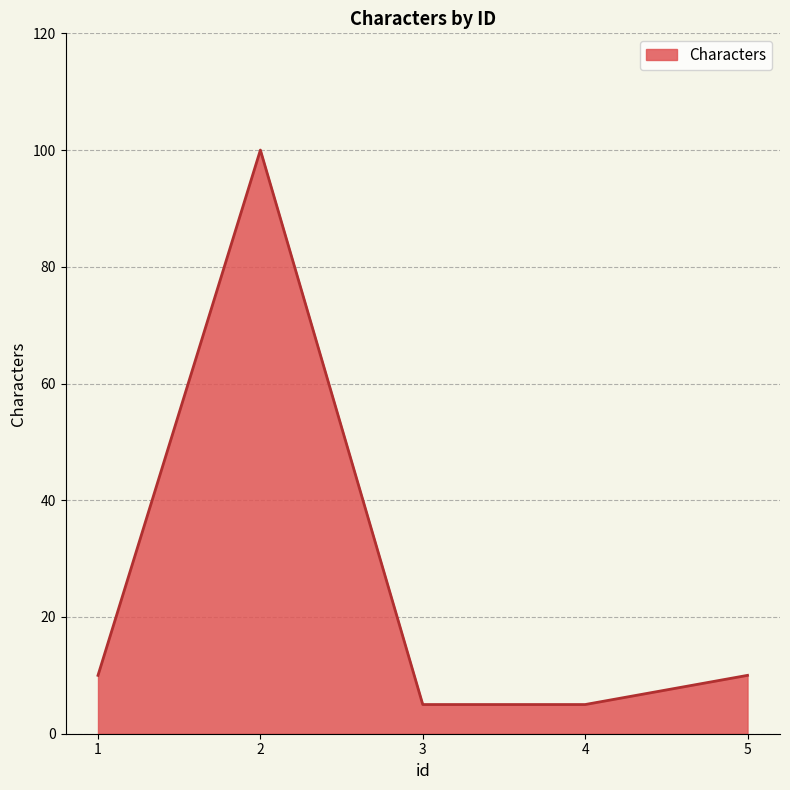

Reading left to right, list all the values displayed in this chart.

1=10	2=100	3=5	4=5	5=10